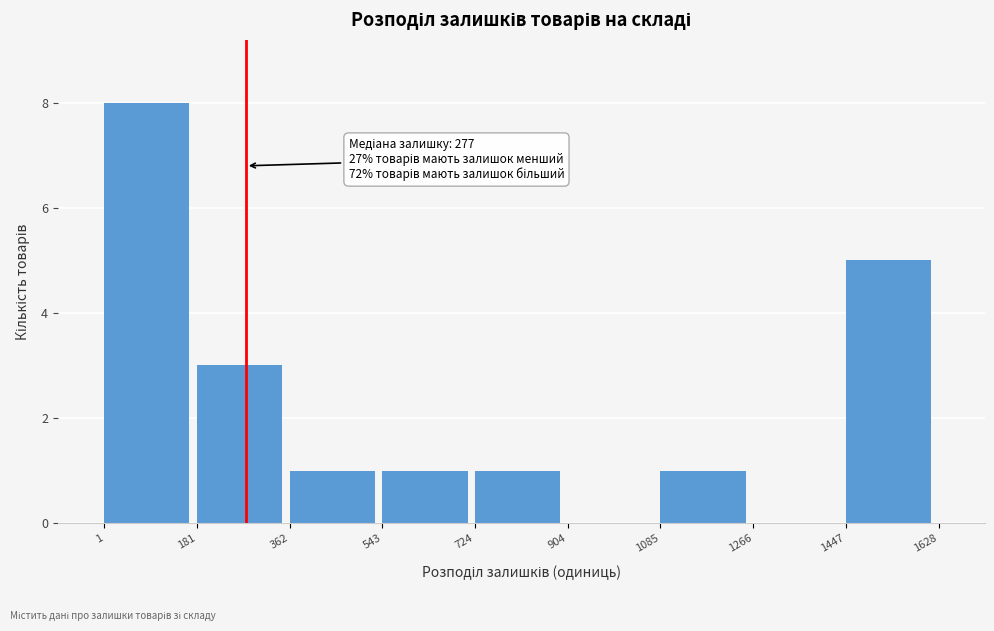

Over which range of the x-axis is the bar tallest?

1 to 181